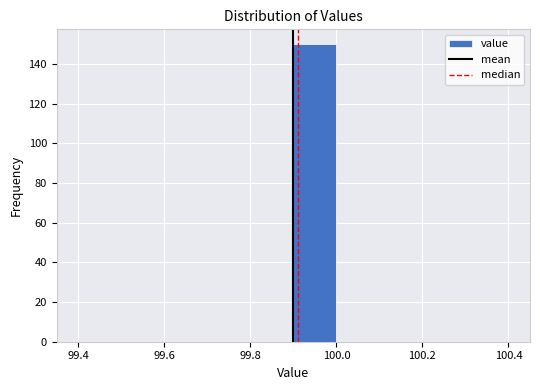

Reading left to right, transcribe this chart: for each bar, give the range it covers on the x-axis and its height. The values are not printed on the chart, so give them approximately, as read against the axis.

99.4 to 99.5: 0
99.5 to 99.6: 0
99.6 to 99.7: 0
99.7 to 99.8: 0
99.8 to 99.9: 0
99.9 to 100.0: 150
100.0 to 100.1: 0
100.1 to 100.2: 0
100.2 to 100.3: 0
100.3 to 100.4: 0